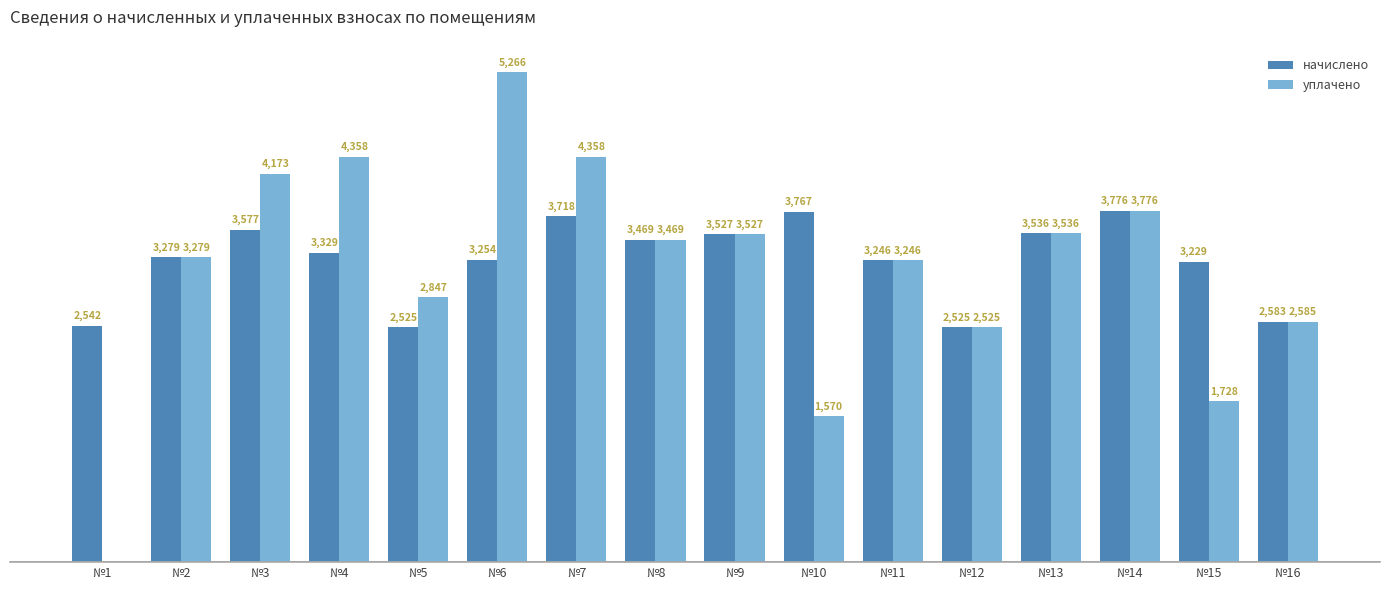

At which category does the chart reach its peak across all series?

№6